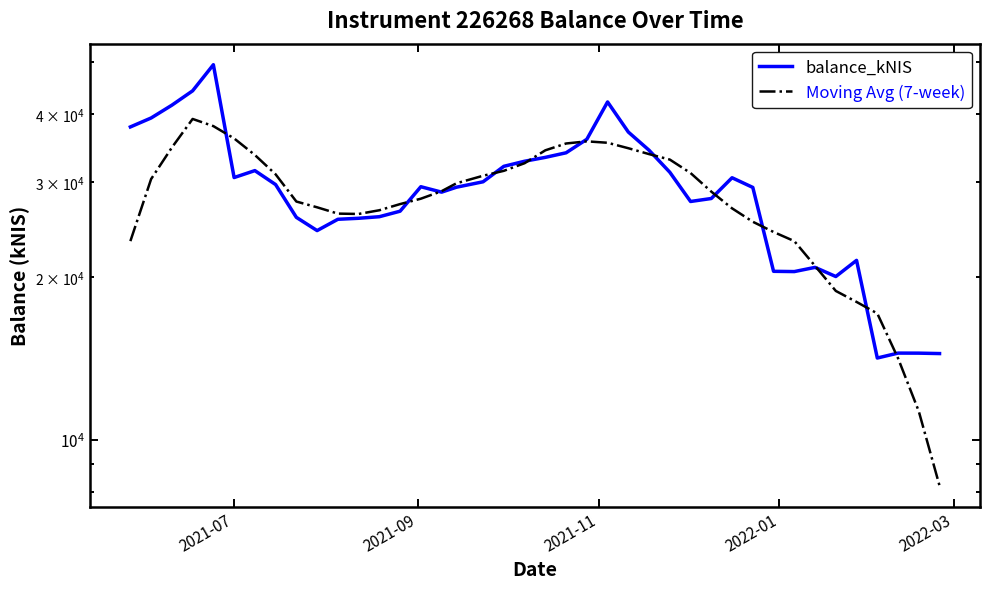

What position from the left is 2022-01?

4